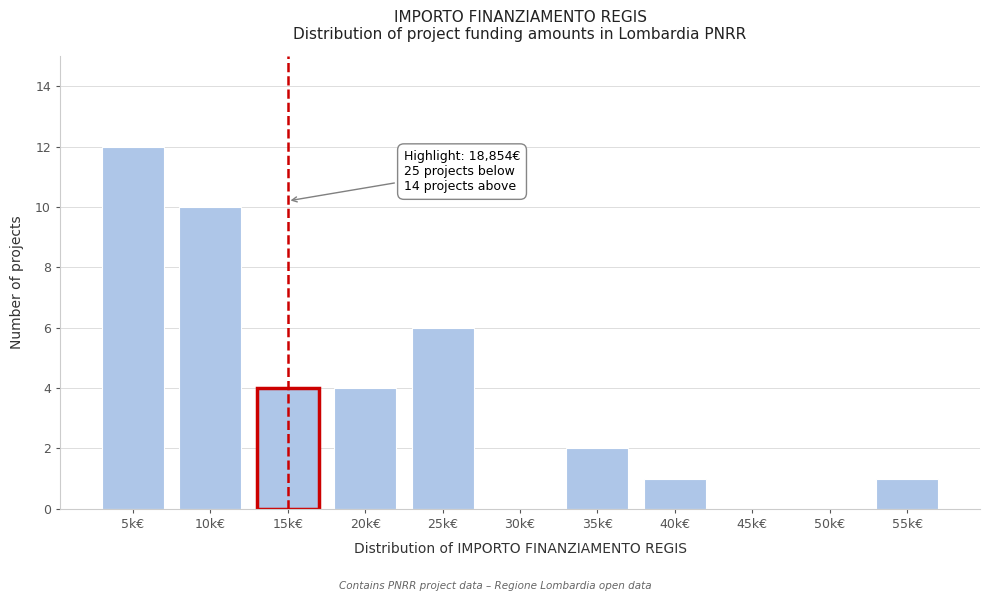

Reading left to right, list all the values displayed in this chart.

5k€=12	10k€=10	15k€=4	20k€=4	25k€=6	30k€=0	35k€=2	40k€=1	45k€=0	50k€=0	55k€=1